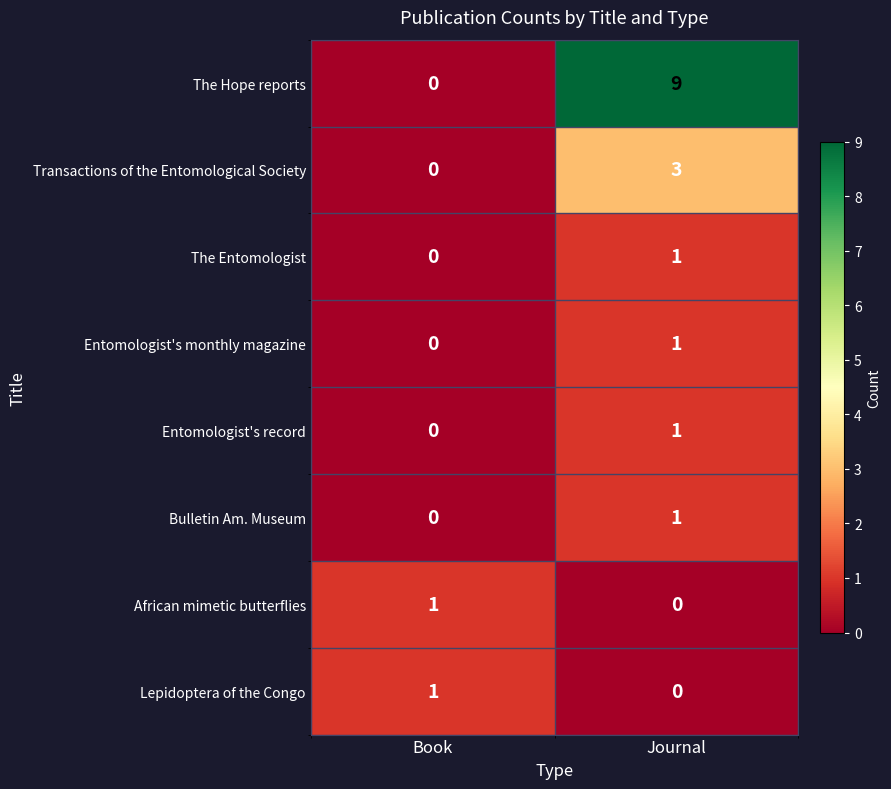

Which category has the highest value across all series?

Journal